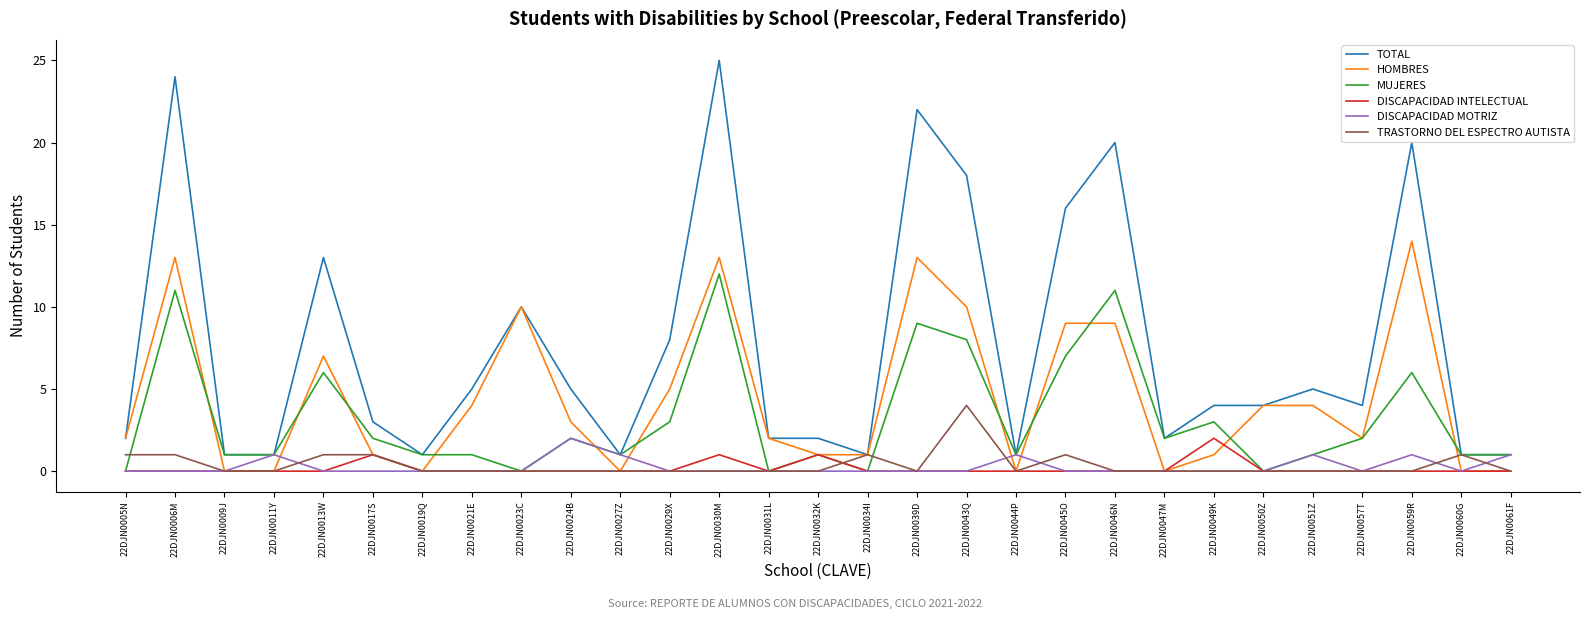

Does the chart have visible grid lines?

No